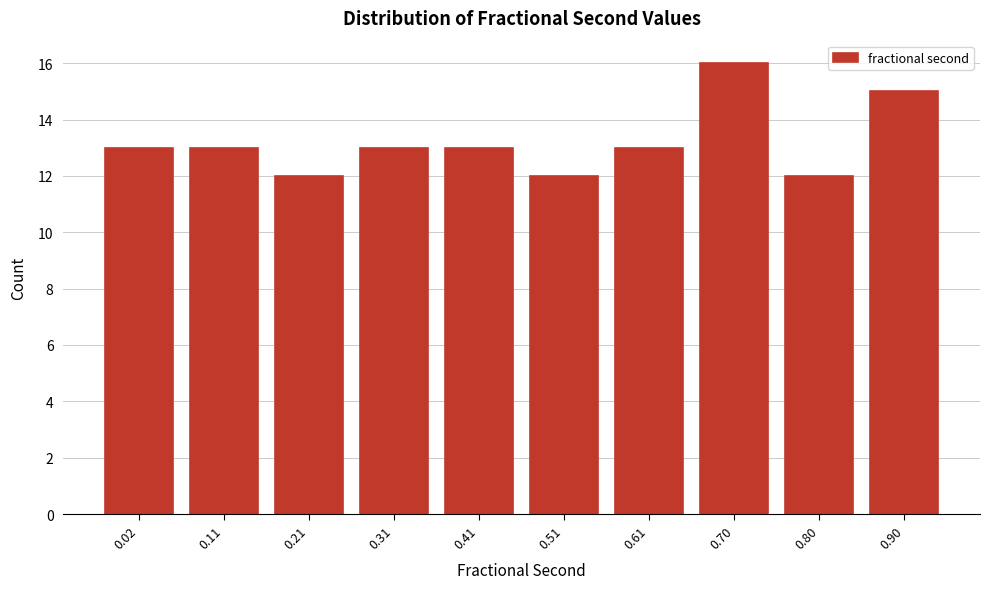

Reading left to right, list all the values displayed in this chart.

13	13	12	13	13	12	13	16	12	15